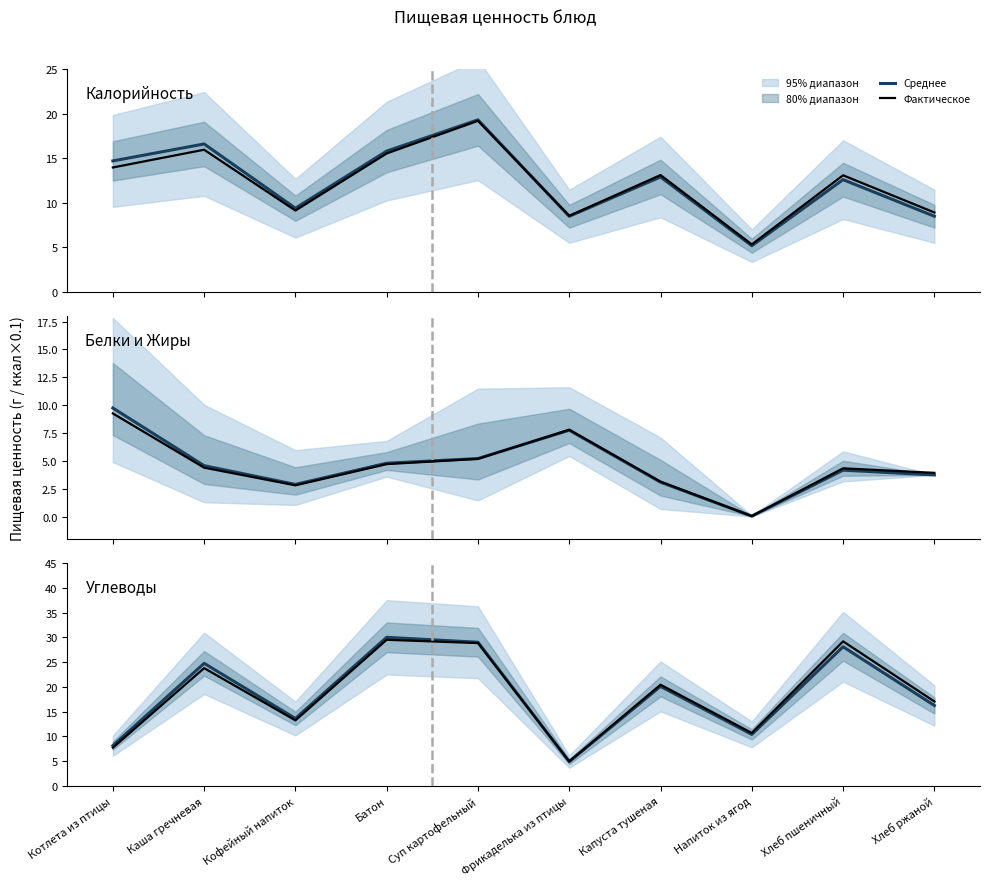

How many data points does each series have?

10